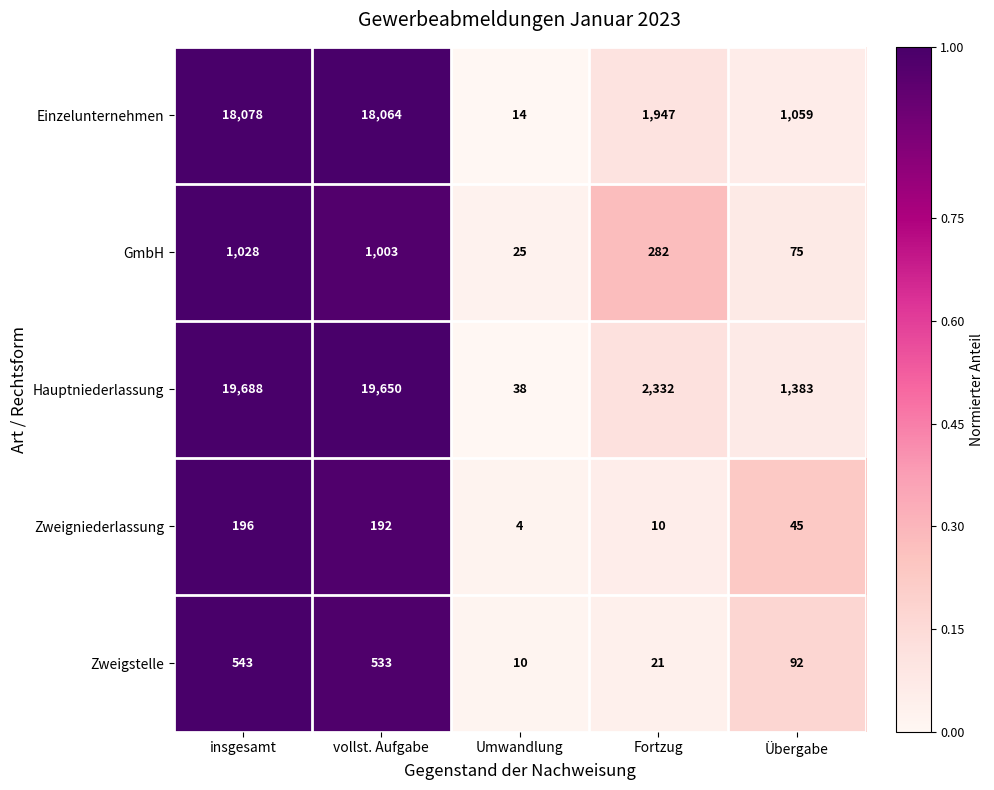

What value does the Hauptniederlassung series have at insgesamt?

19688